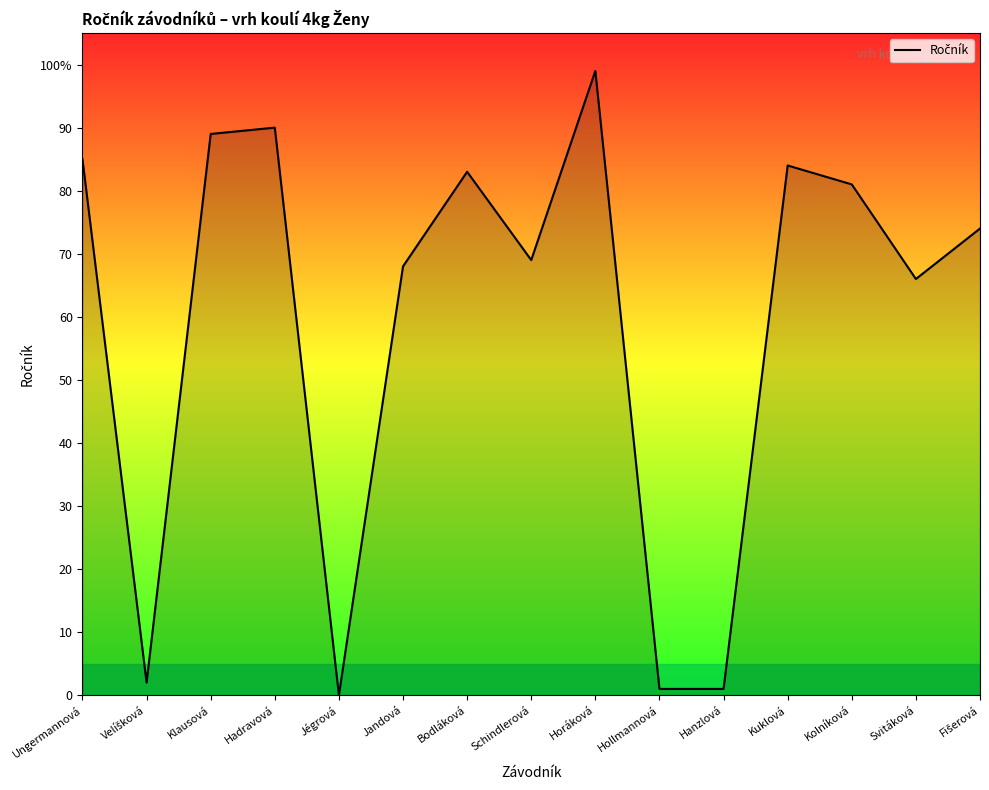

Does the chart display data point markers on the line(s)?

No